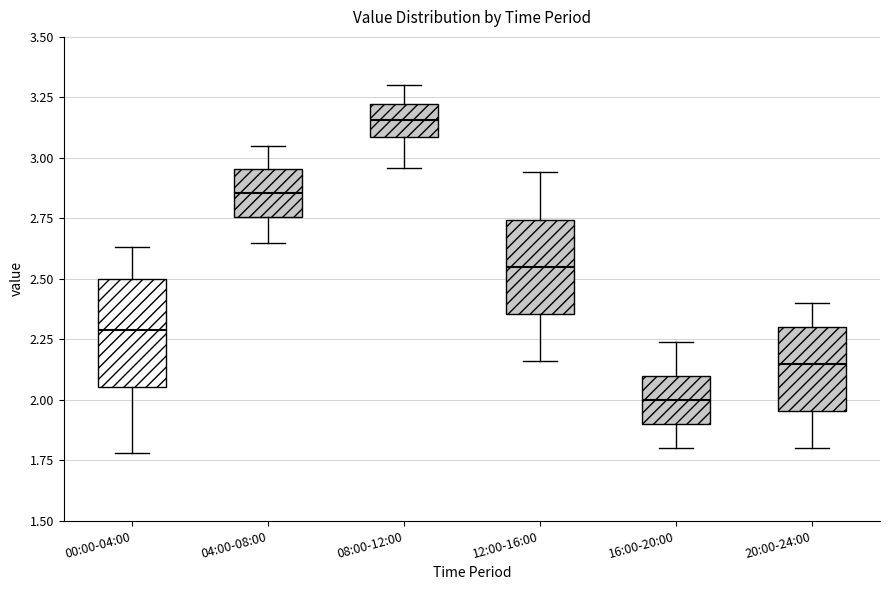

Which box's median line is the lowest?

16:00-20:00